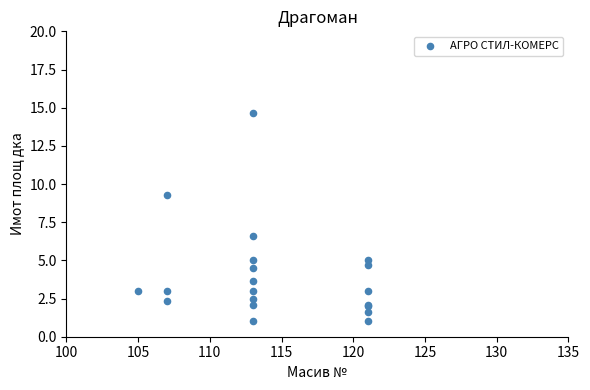

What Y value in the scatter plot is closest to 7?

6.6